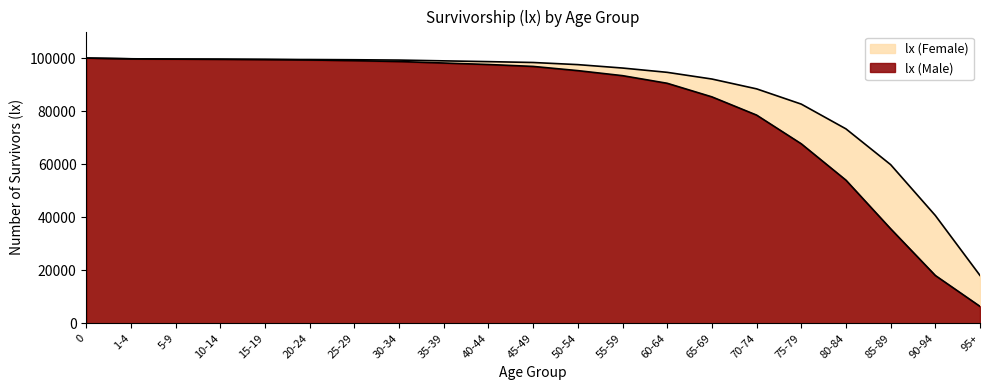

True or false: lx (Male) and lx (Female) intersect in this chart.

True